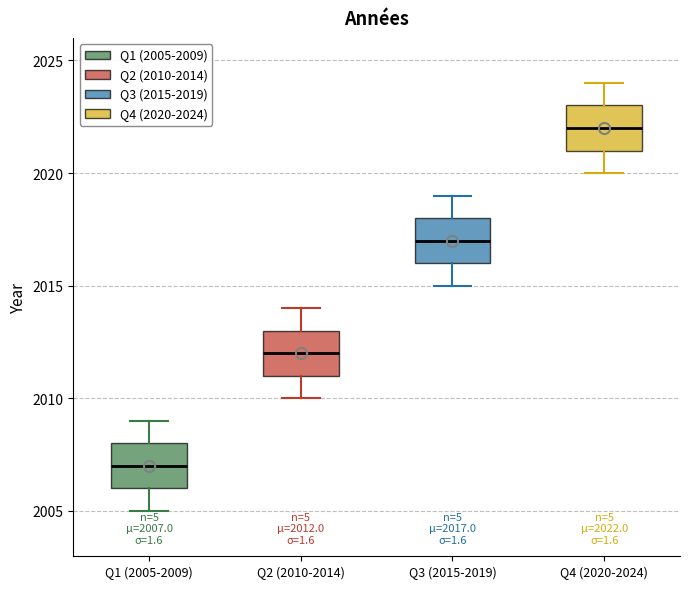

Which box's median line is the lowest?

Q1 (2005-2009)